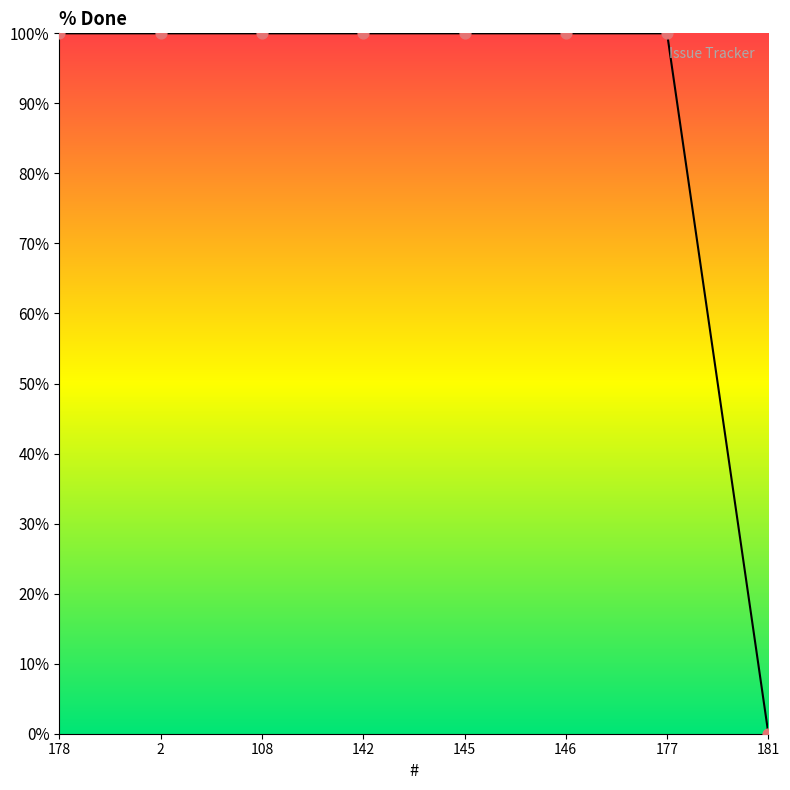

What is the change in value from 146 to 181?

-100